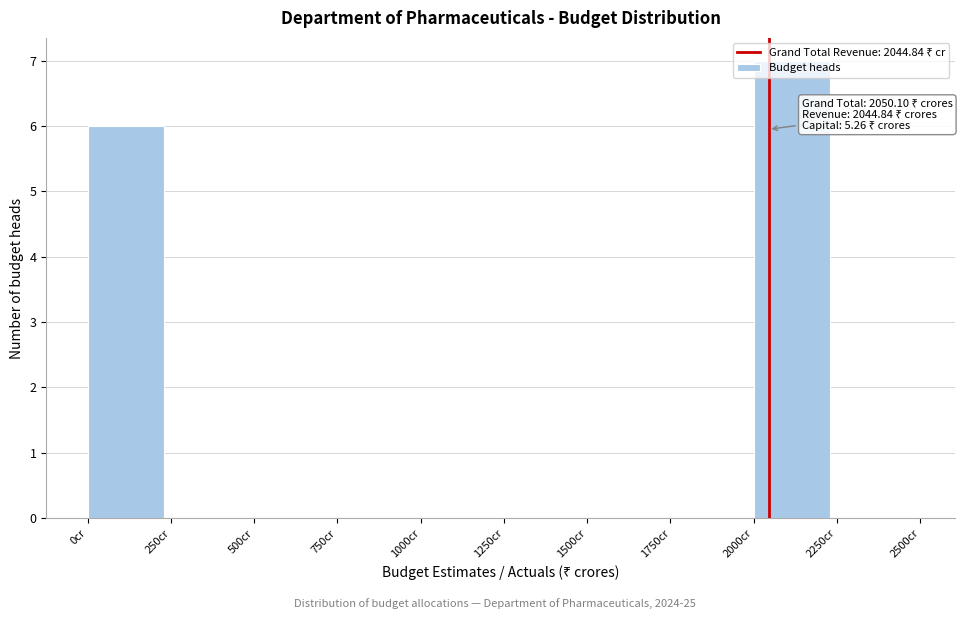

Over which range of the x-axis is the bar tallest?

2000 to 2250